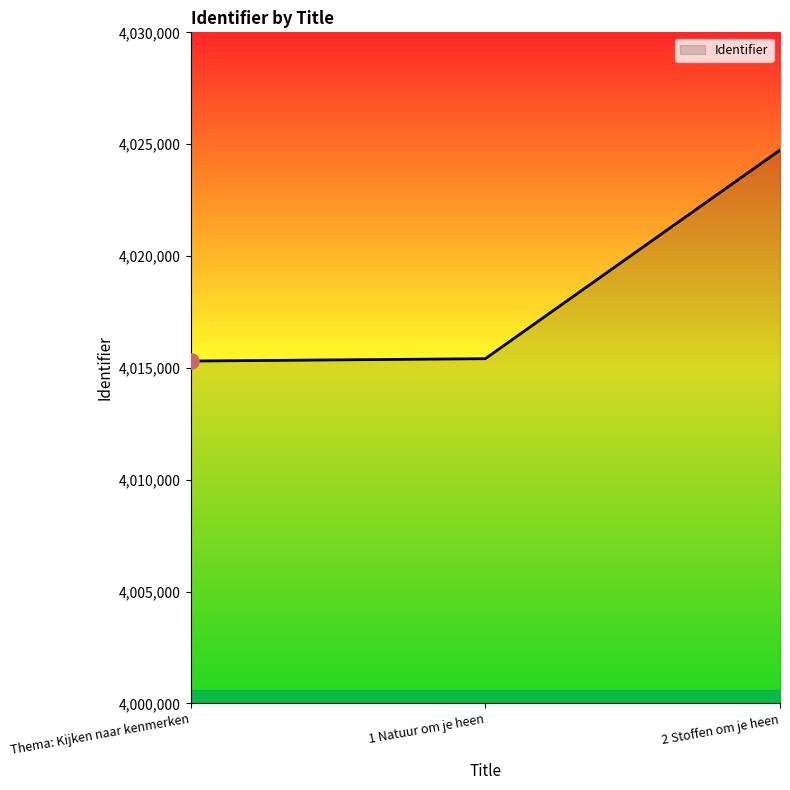

Which has a higher value, 2 Stoffen om je heen or Thema: Kijken naar kenmerken?

2 Stoffen om je heen